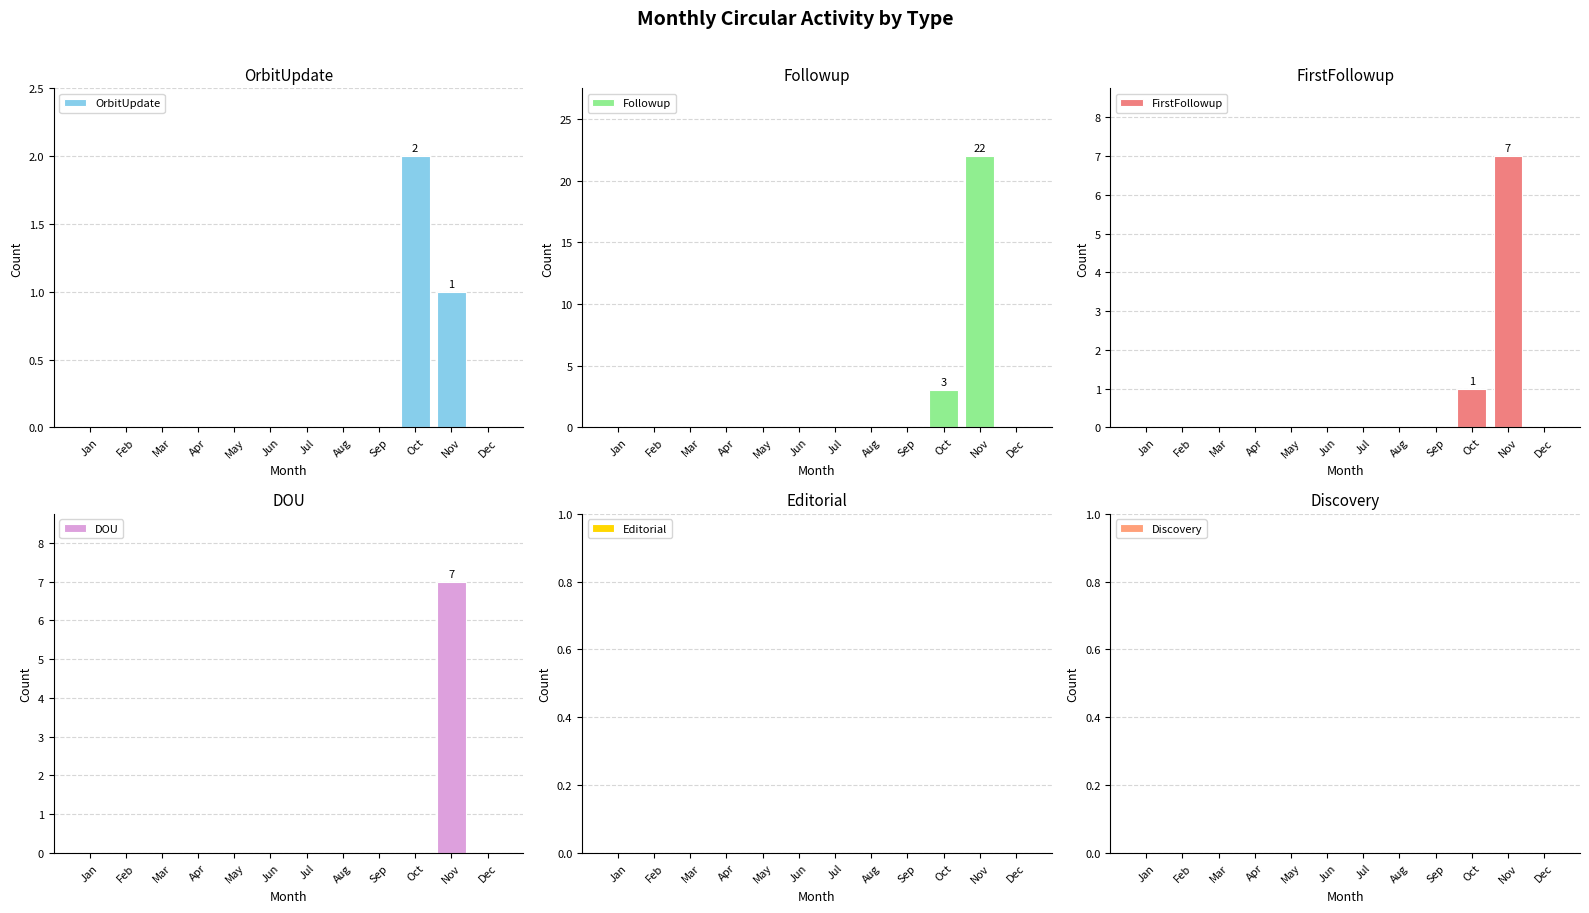

Which series has the largest range (max minus min)?

Followup